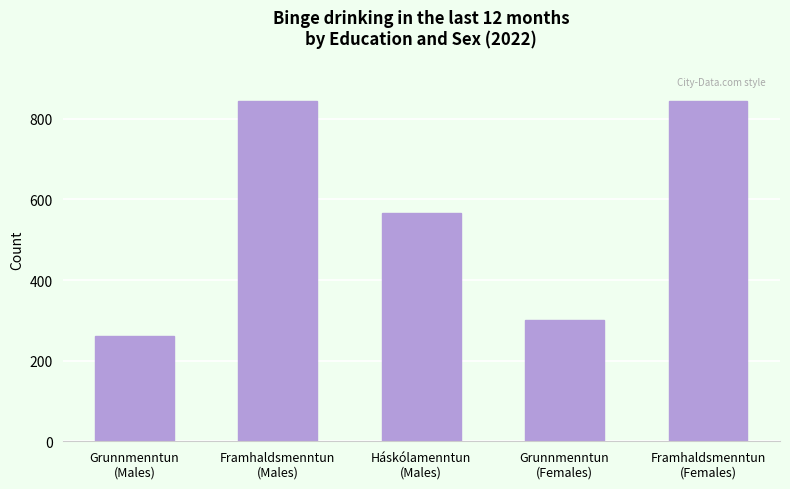

What is the minimum value shown in the chart?

260